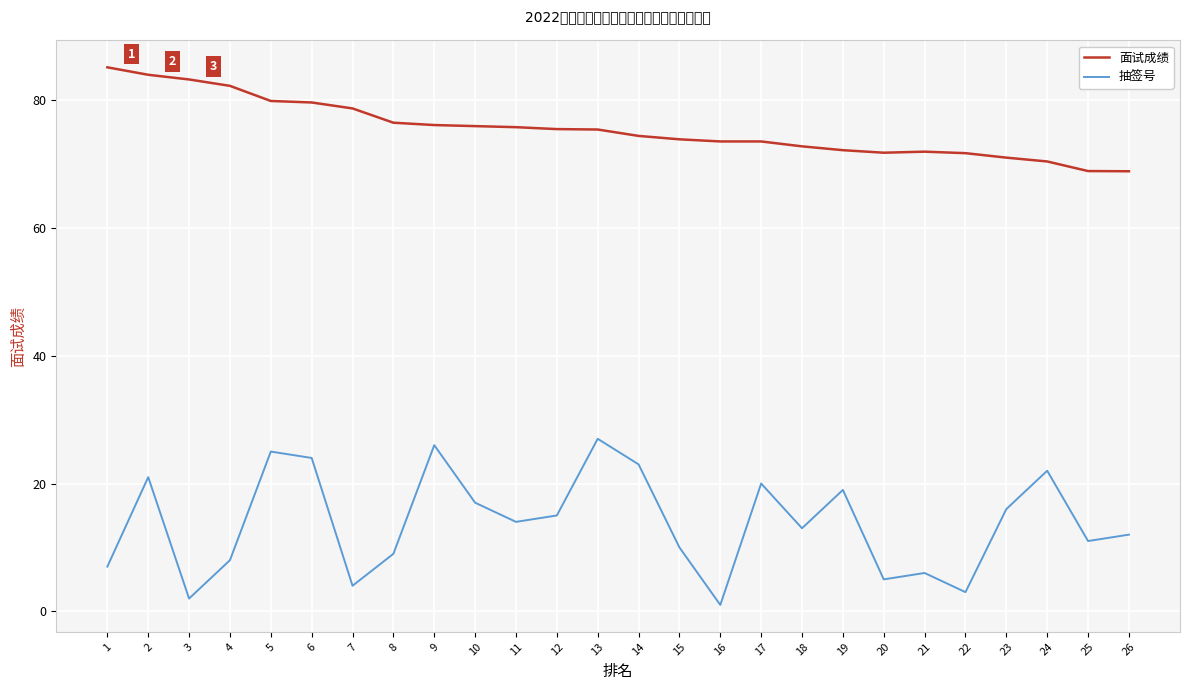

List the series in order of their peak value, highest first.

面试成绩, 抽签号